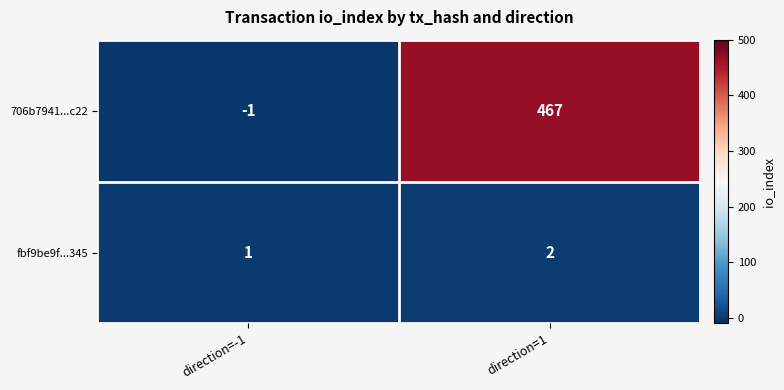

How many values in the fbf9be9f...345 series are below 2?

1